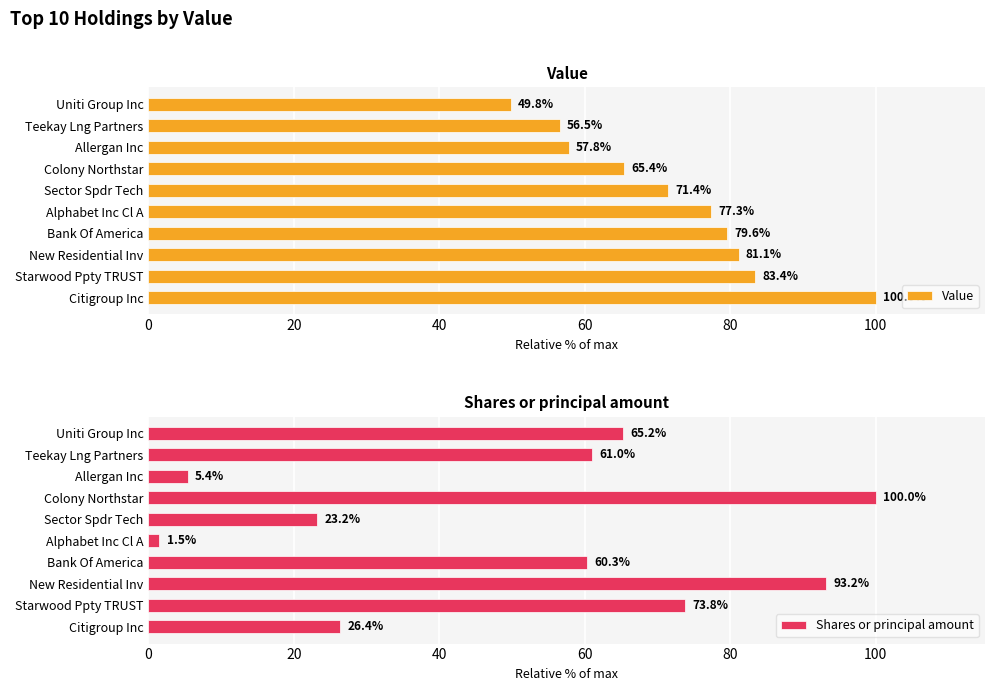

List the series in order of their peak value, lowest first.

Value, Shares or principal amount